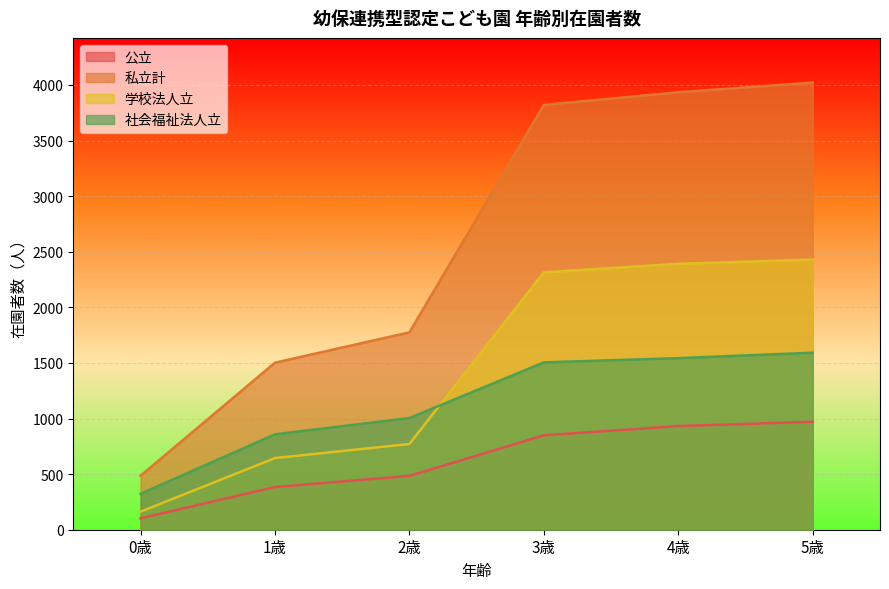

List the labels in order of 公立 value, smallest first.

0歳, 1歳, 2歳, 3歳, 4歳, 5歳